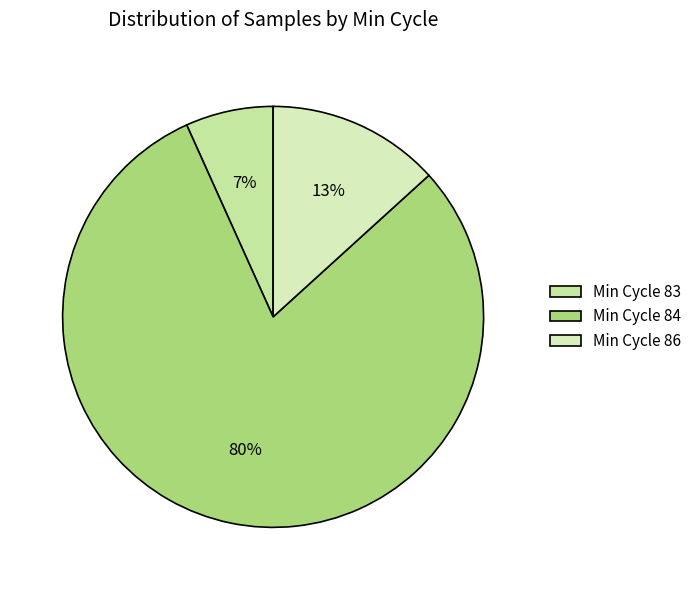

How many slices are in this pie chart?

3